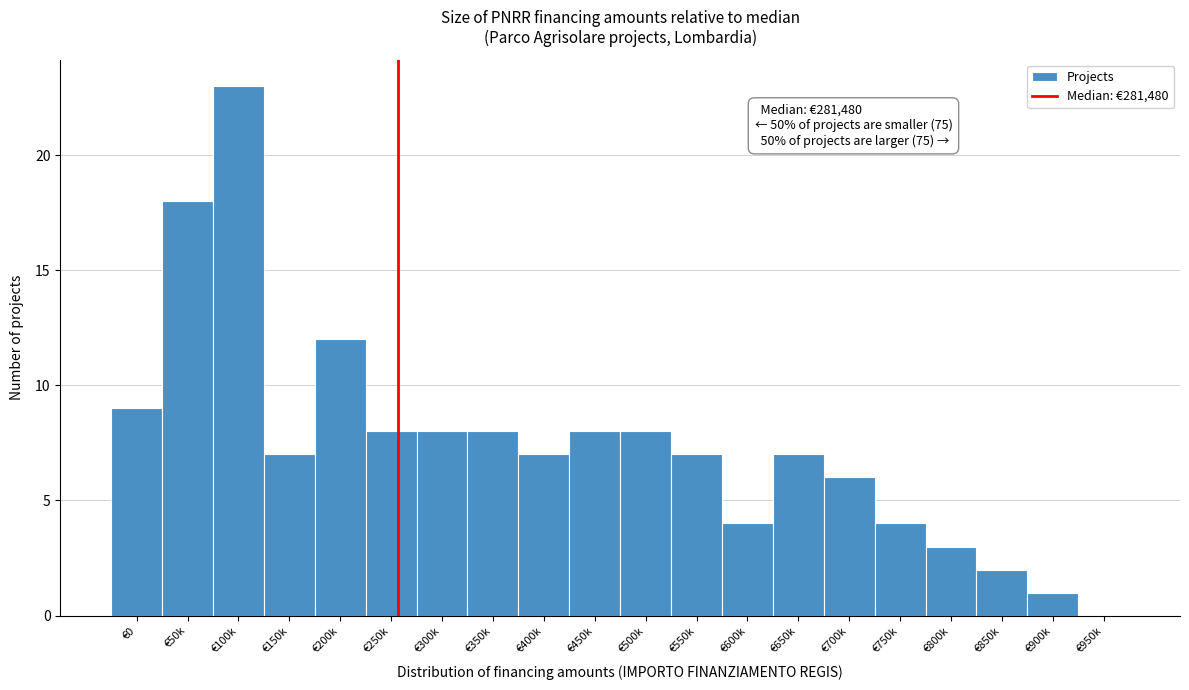

Reading left to right, what are all the values shown in this chart?

€0=9	€50k=18	€100k=23	€150k=7	€200k=12	€250k=8	€300k=8	€350k=8	€400k=7	€450k=8	€500k=8	€550k=7	€600k=4	€650k=7	€700k=6	€750k=4	€800k=3	€850k=2	€900k=1	€950k=0